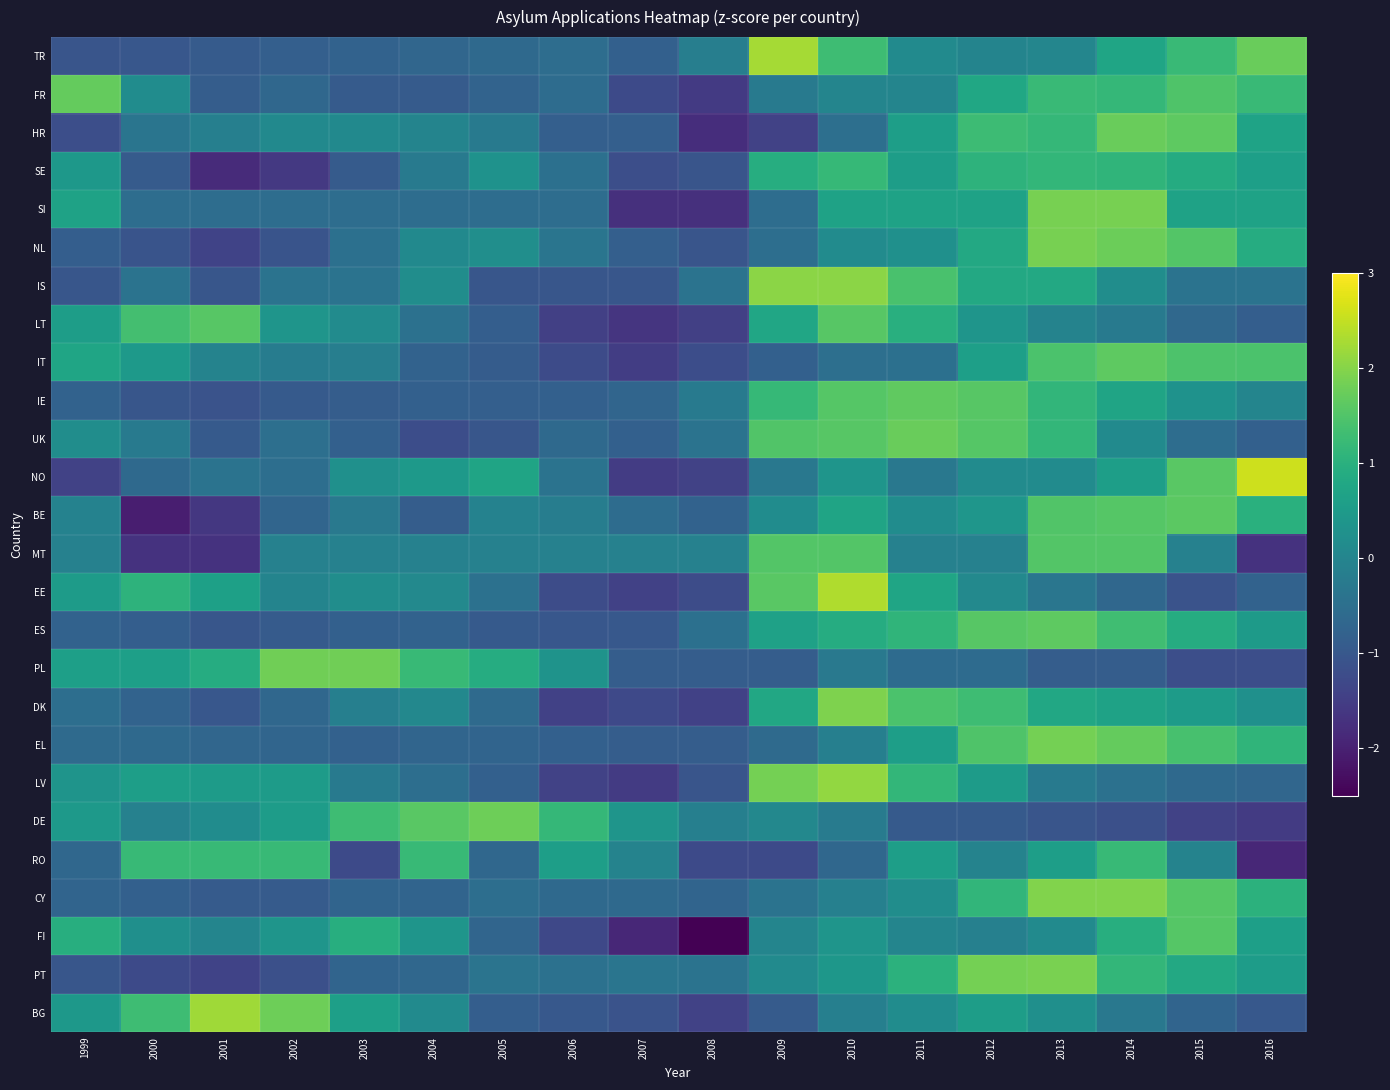

At which category is the sum across all series the highest?

2013